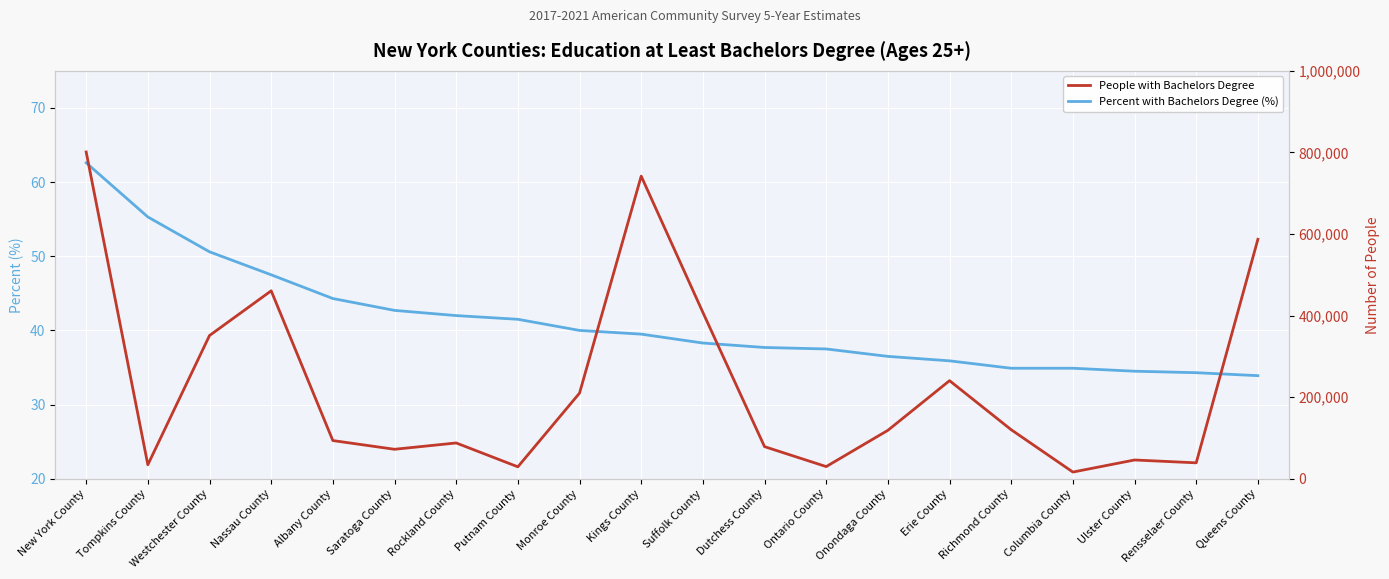

What is the label of the 10th point from the left?

Kings County